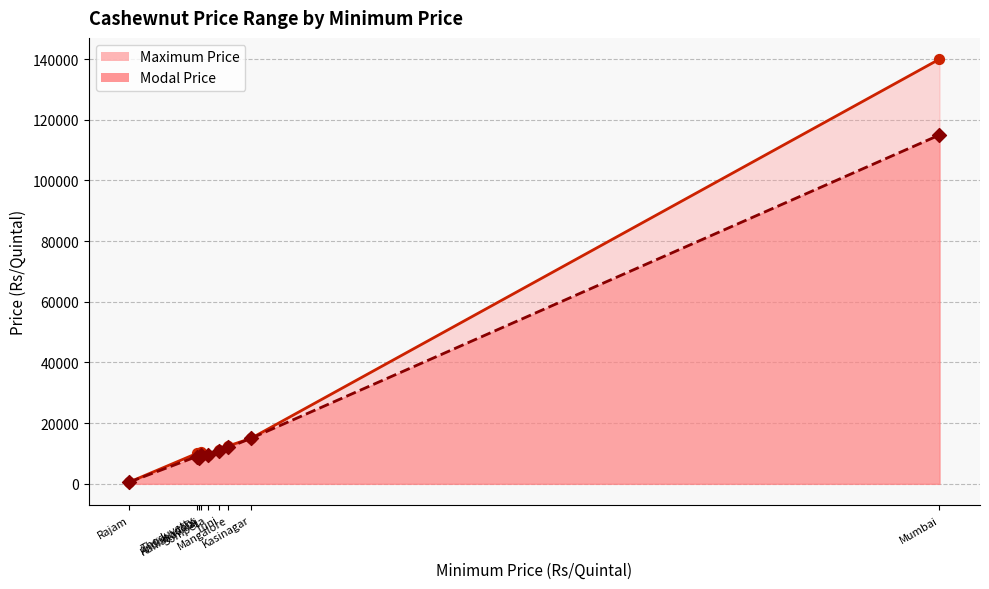

At which category is the sum across all series the highest?

Mumbai